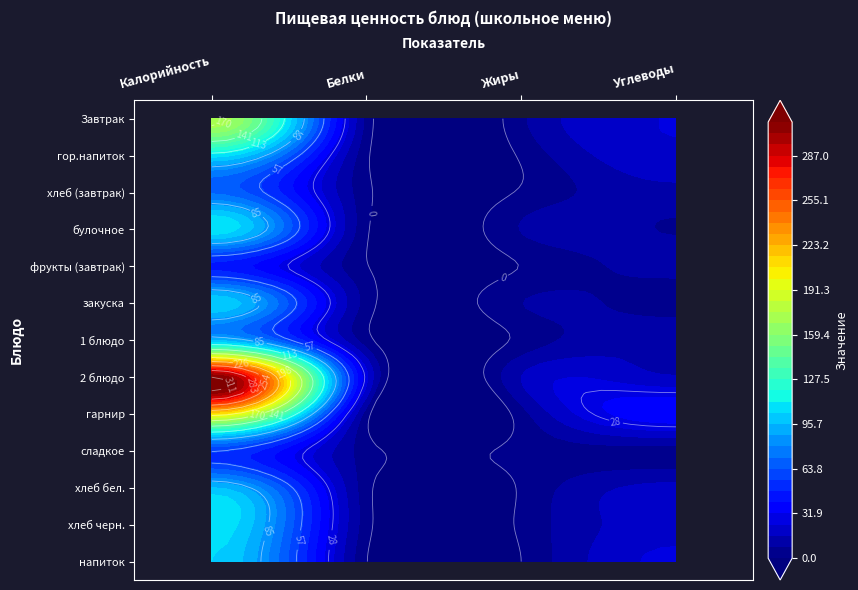

Reading left to right, transcribe all the data shown in this chart.

Завтрак: Калорийность=173.5	Белки=5.4	Жиры=6.2	Углеводы=24.0
гор.напиток: Калорийность=107.3	Белки=1.5	Жиры=1.3	Углеводы=22.4
хлеб (завтрак): Калорийность=70.4	Белки=2.0	Жиры=1.2	Углеводы=13.0
булочное: Калорийность=110.0	Белки=1.1	Жиры=8.4	Углеводы=7.5
фрукты (завтрак): Калорийность=45.5	Белки=0.4	Жиры=0.3	Углеводы=10.3
закуска: Калорийность=102.8	Белки=4.2	Жиры=7.8	Углеводы=4.0
1 блюдо: Калорийность=93.4	Белки=3.1	Жиры=2.2	Углеводы=15.2
2 блюдо: Калорийность=310.9	Белки=25.0	Жиры=16.1	Углеводы=16.6
гарнир: Калорийность=206.6	Белки=3.6	Жиры=4.6	Углеводы=37.7
сладкое: Калорийность=56.9	Белки=3.7	Жиры=2.5	Углеводы=4.9
хлеб бел.: Калорийность=95.9	Белки=2.9	Жиры=1.1	Углеводы=18.6
хлеб черн.: Калорийность=109.7	Белки=3.2	Жиры=1.7	Углеводы=20.4
напиток: Калорийность=103.6	Белки=0.2	Жиры=0.0	Углеводы=25.7